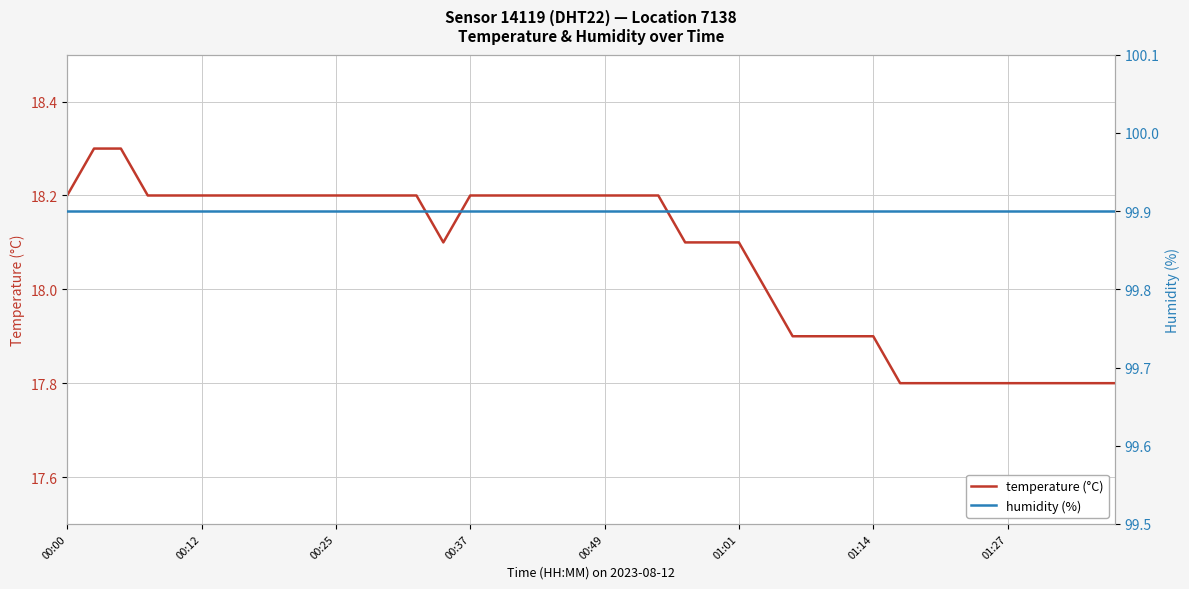

At 16, list the series in order from largest to smallest.

humidity, temperature